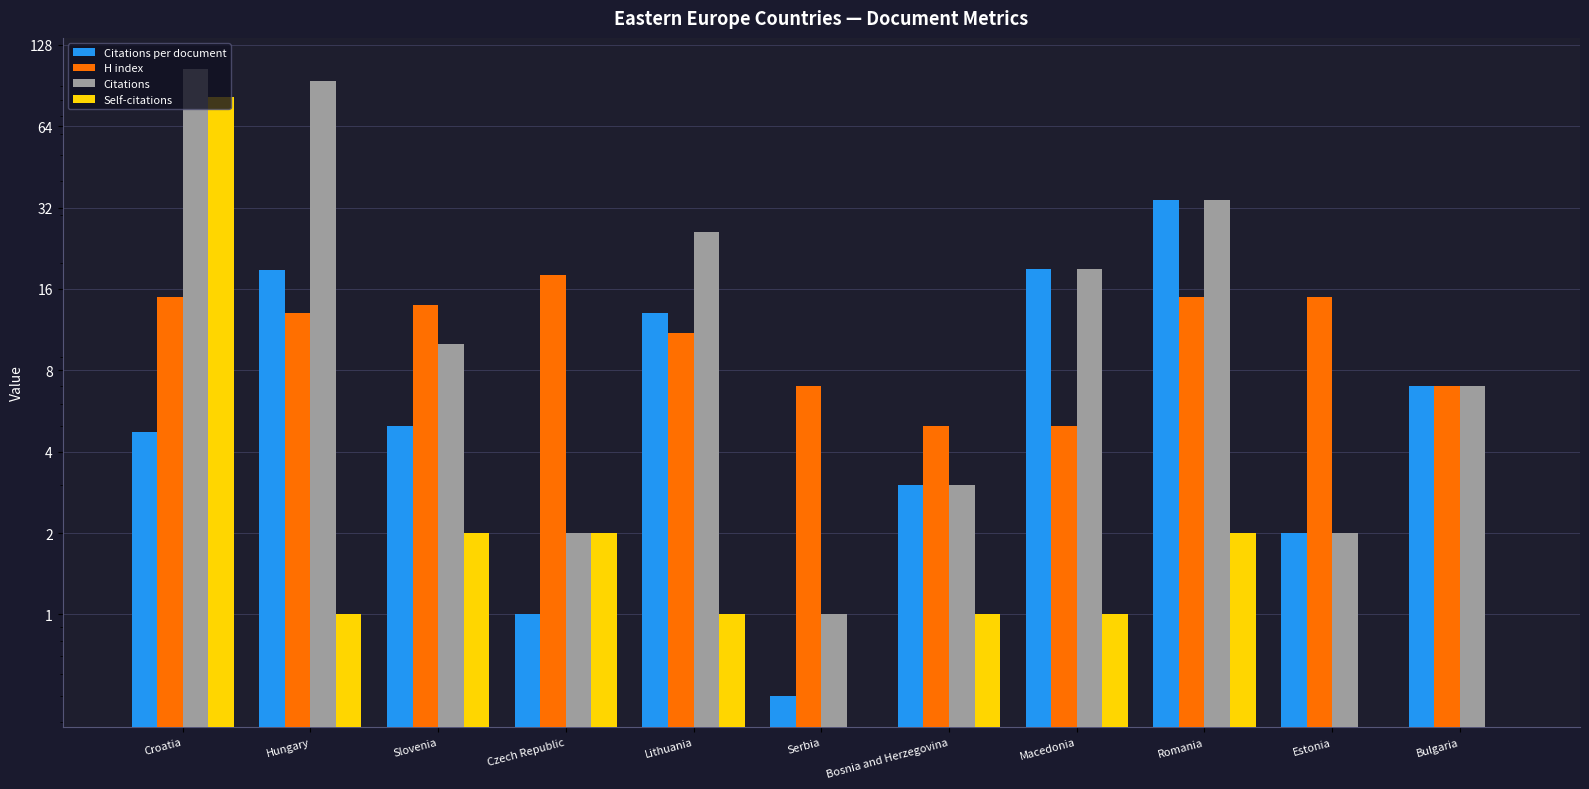

Count the number of data series in this chart.

4